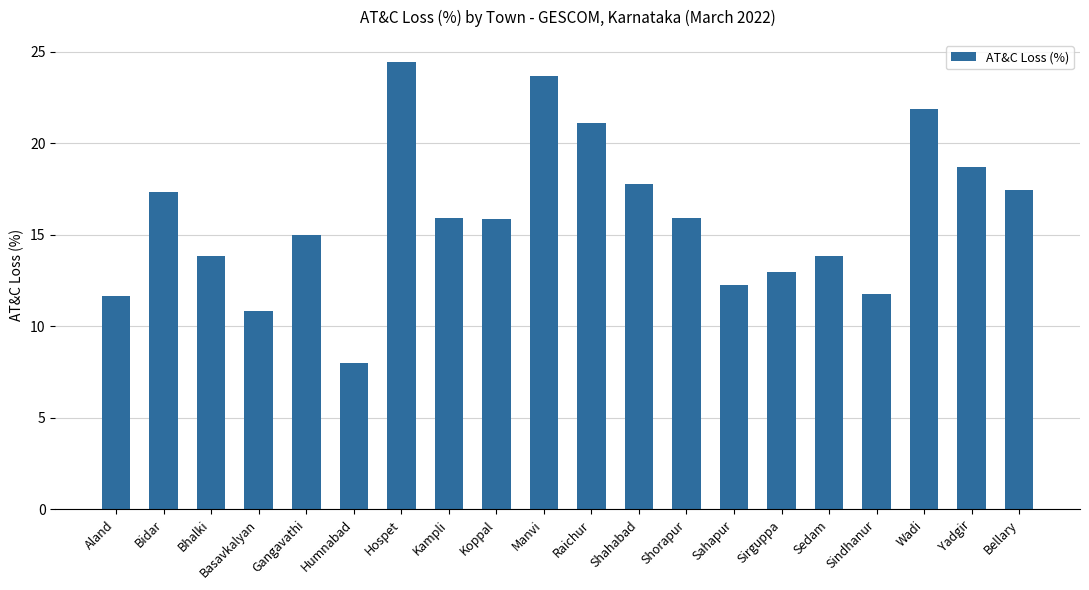

What is the value of the 12th bar from the left?

17.8